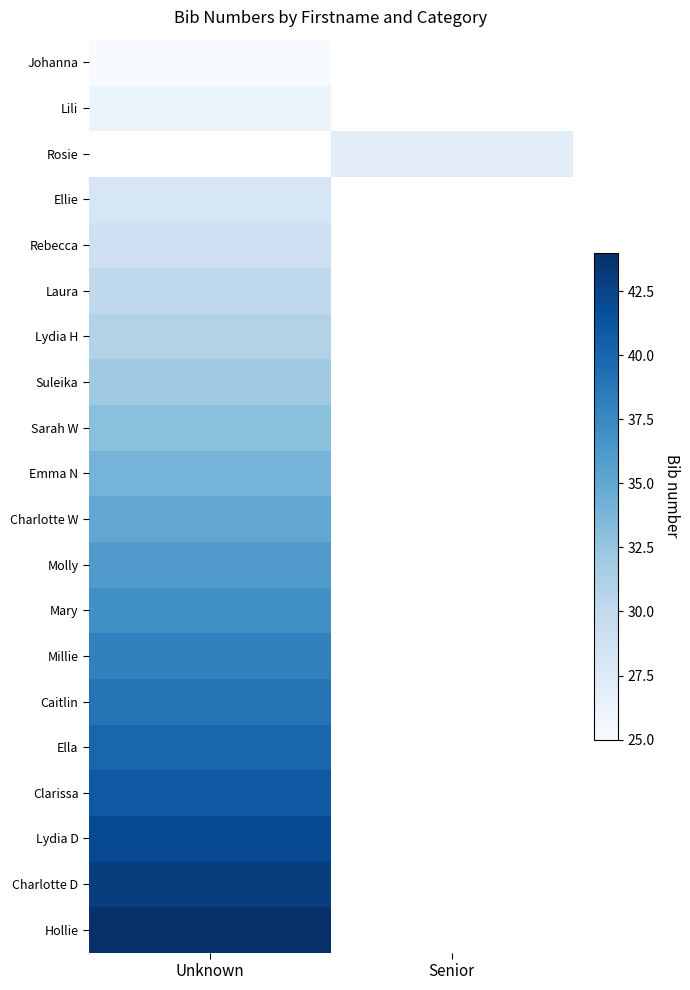

What is the minimum value shown in the chart?

25.0